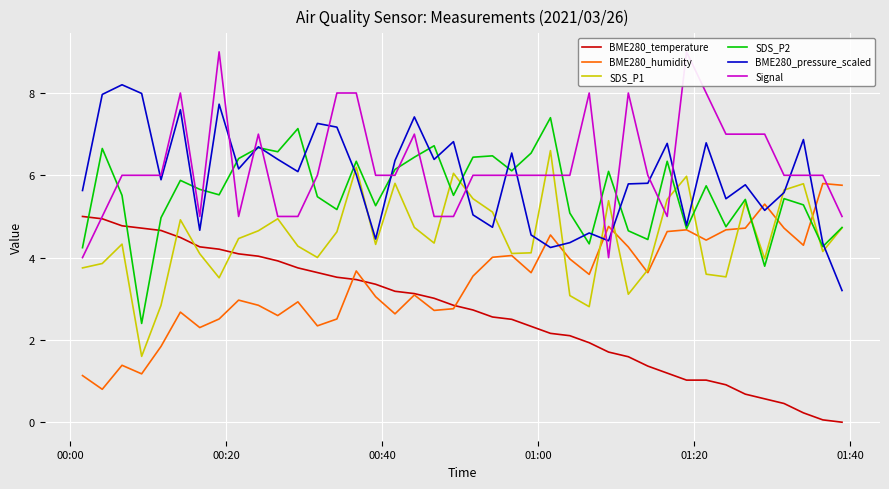

True or false: BME280_humidity has more than 1 points higher than both neighbors.

True